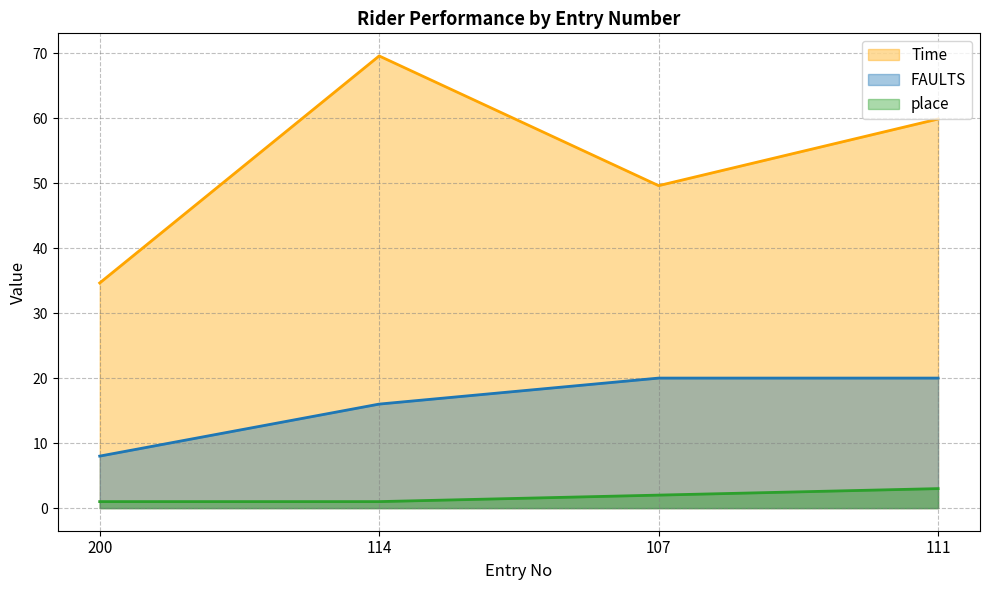

Which series changed the most between 200 and 111?

Time